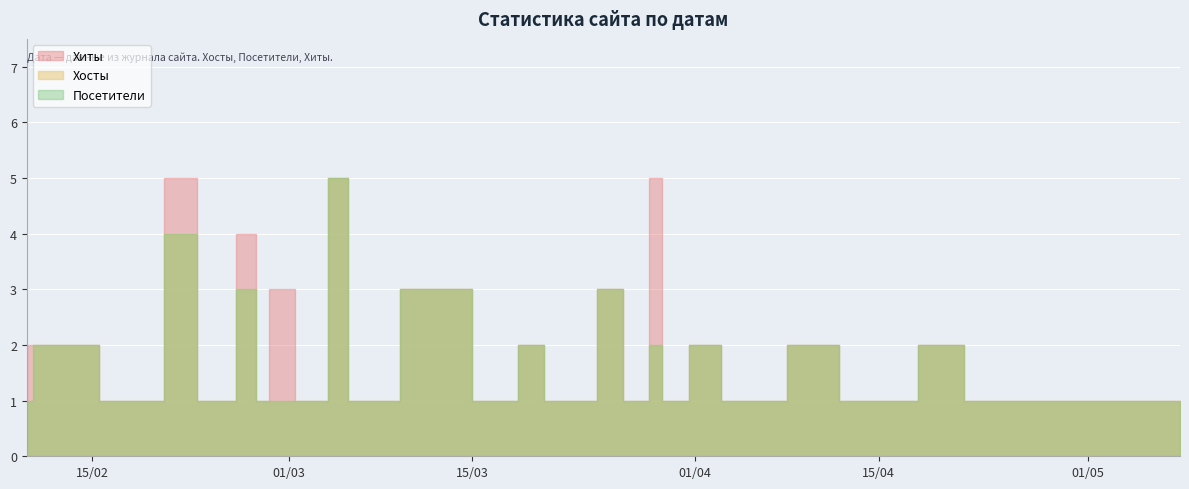

Which category has the highest value in the Хиты series?

2024-03-29